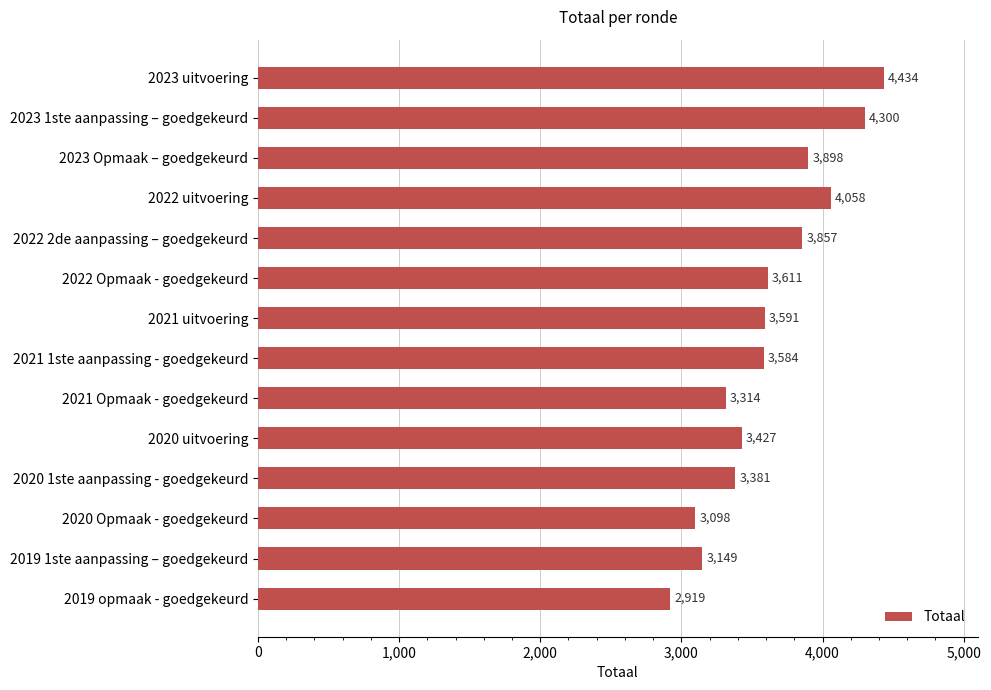

List the labels in order of value, smallest first.

2019 opmaak - goedgekeurd, 2020 Opmaak - goedgekeurd, 2019 1ste aanpassing – goedgekeurd, 2021 Opmaak - goedgekeurd, 2020 1ste aanpassing - goedgekeurd, 2020 uitvoering, 2021 1ste aanpassing - goedgekeurd, 2021 uitvoering, 2022 Opmaak - goedgekeurd, 2022 2de aanpassing – goedgekeurd, 2023 Opmaak – goedgekeurd, 2022 uitvoering, 2023 1ste aanpassing – goedgekeurd, 2023 uitvoering